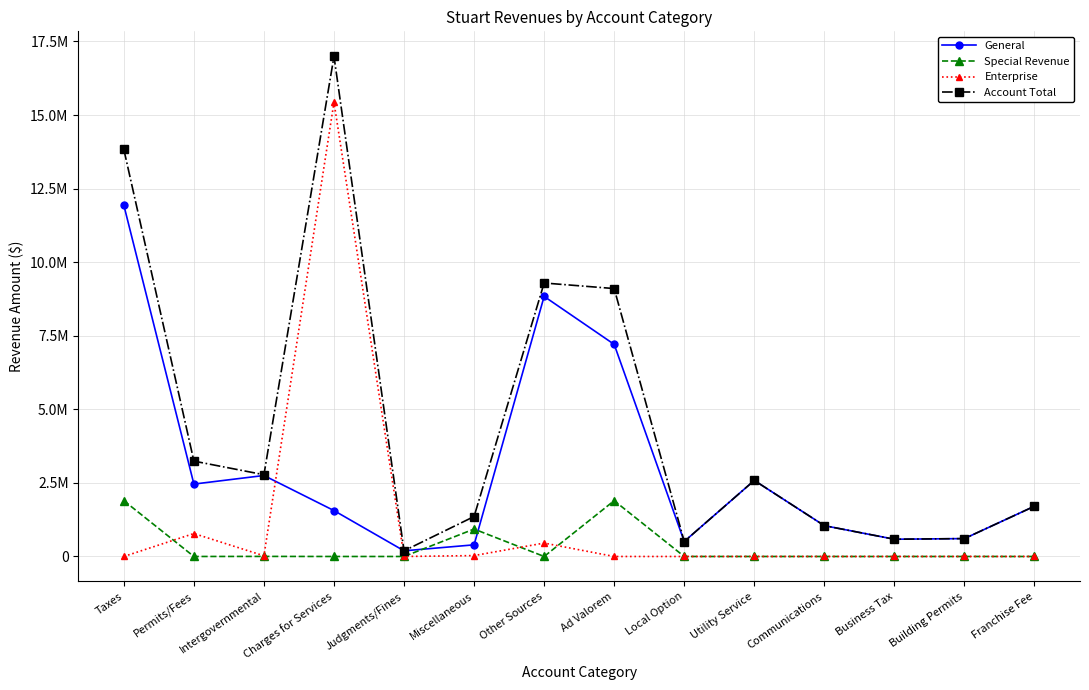

What position from the right is Franchise Fee?

1